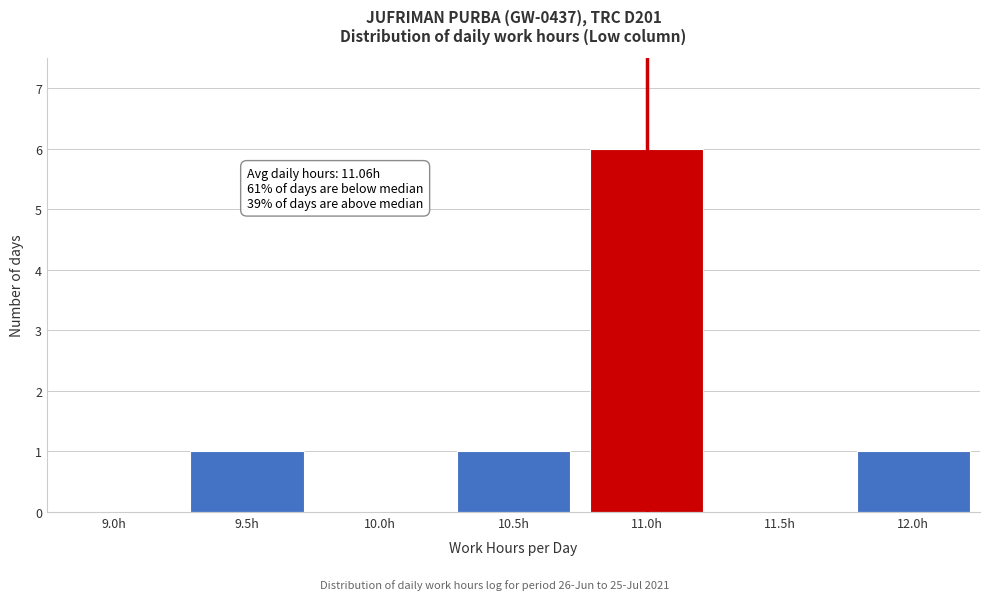

Reading left to right, transcribe all the data shown in this chart.

9.0h=0	9.5h=1	10.0h=0	10.5h=1	11.0h=6	11.5h=0	12.0h=1